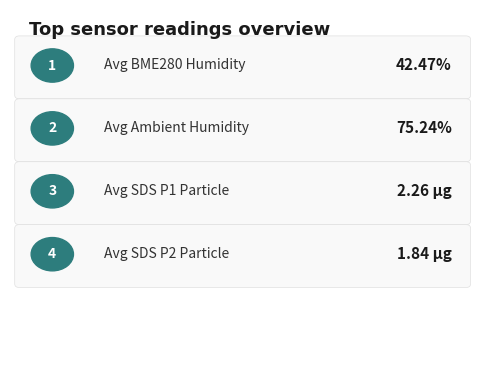

Is it true that SDS_P2 equals 4.1 at 00:22?

False